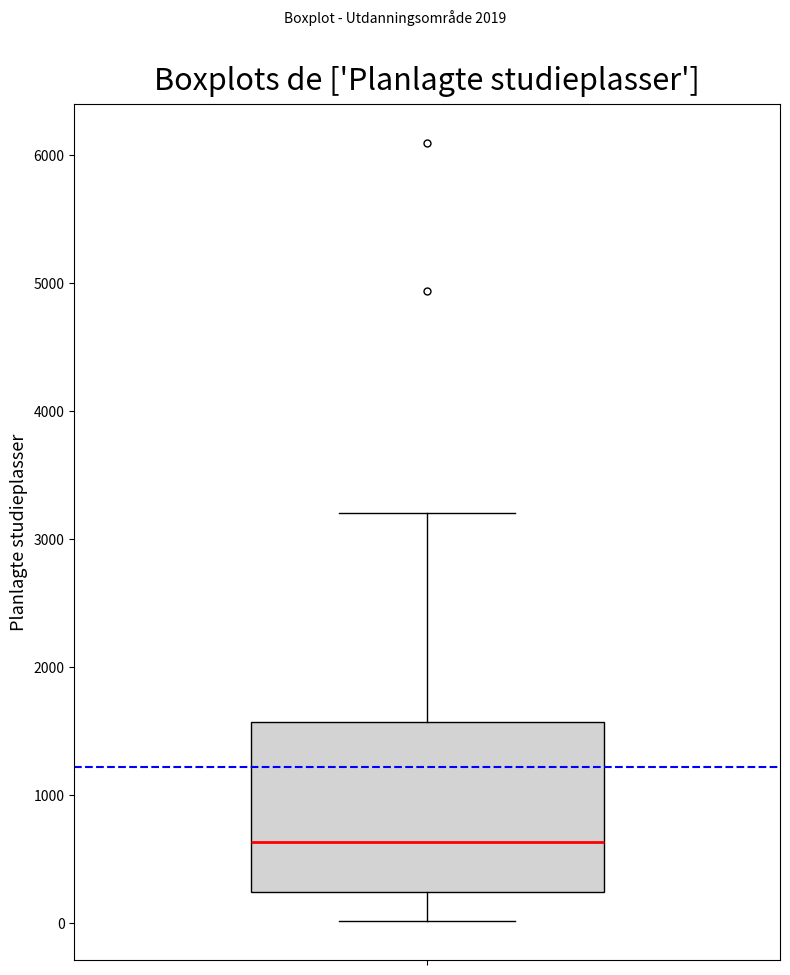

Transcribe this box plot: give where the median line is, the range the box spans, and where the two whiskers end, as read against the y-axis. The values are not printed on the chart, so give them approximately, as read against the axis.

median 600, box 200 to 1600, whiskers 0 to 3200